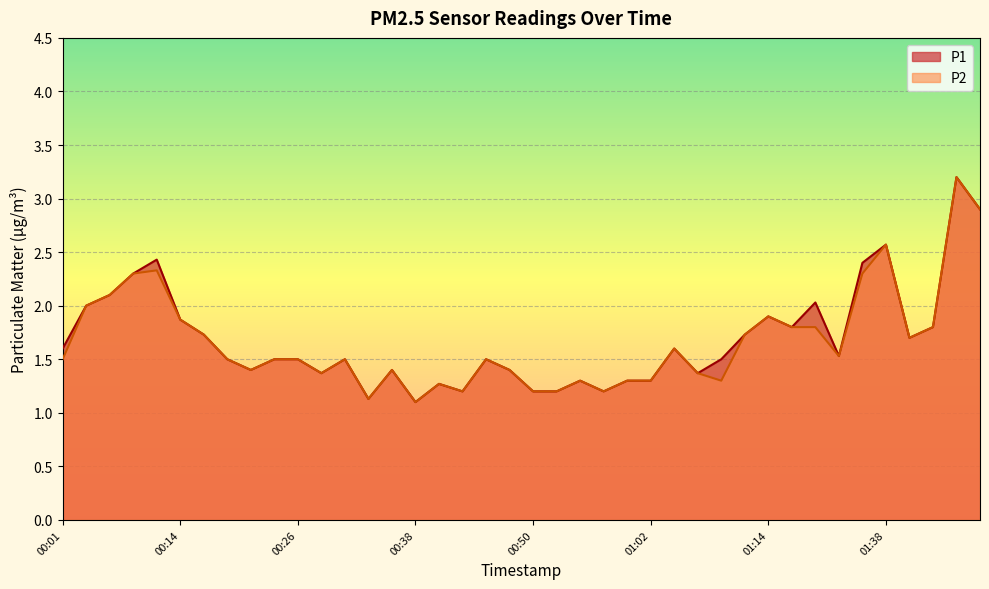

Which category has the highest value across all series?

01:49